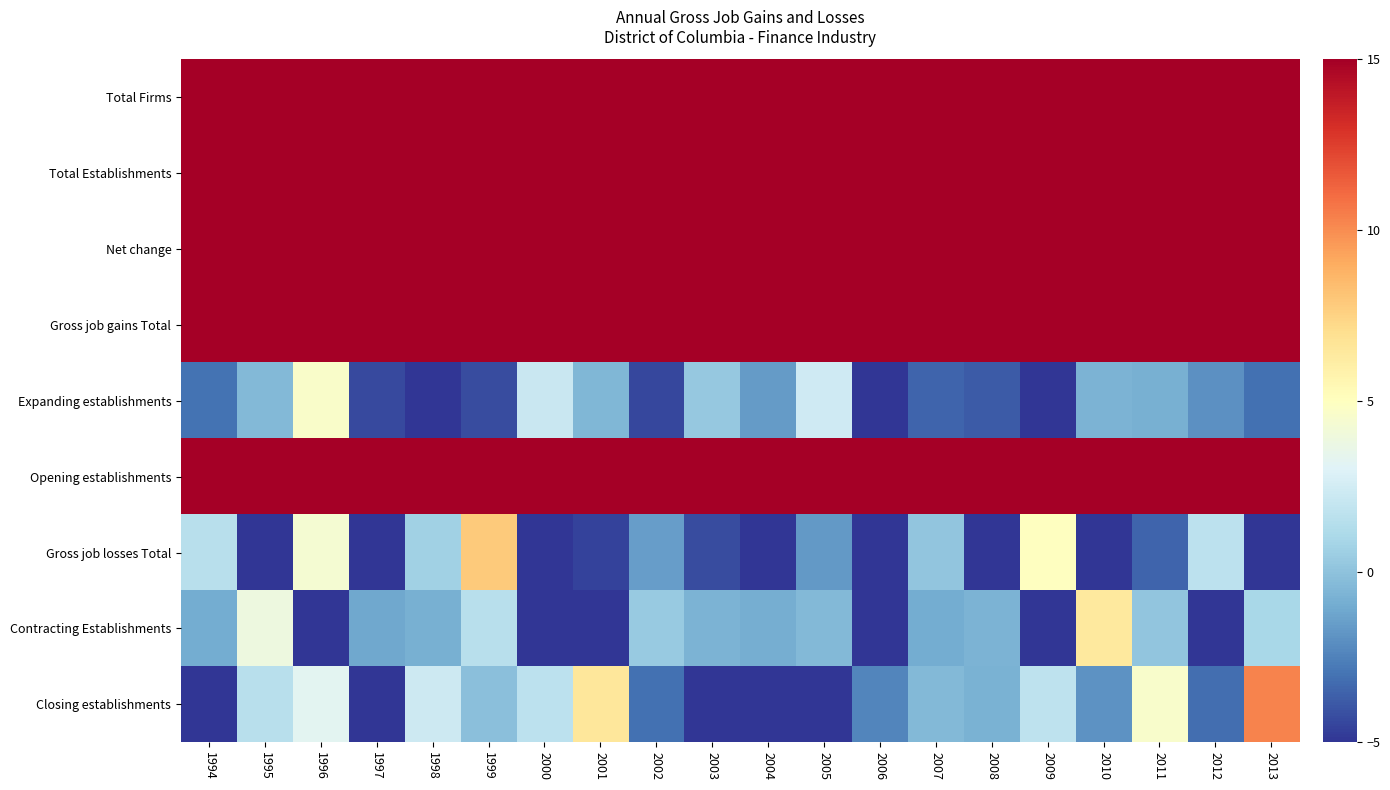

What is the minimum value shown in the chart?

-5.0